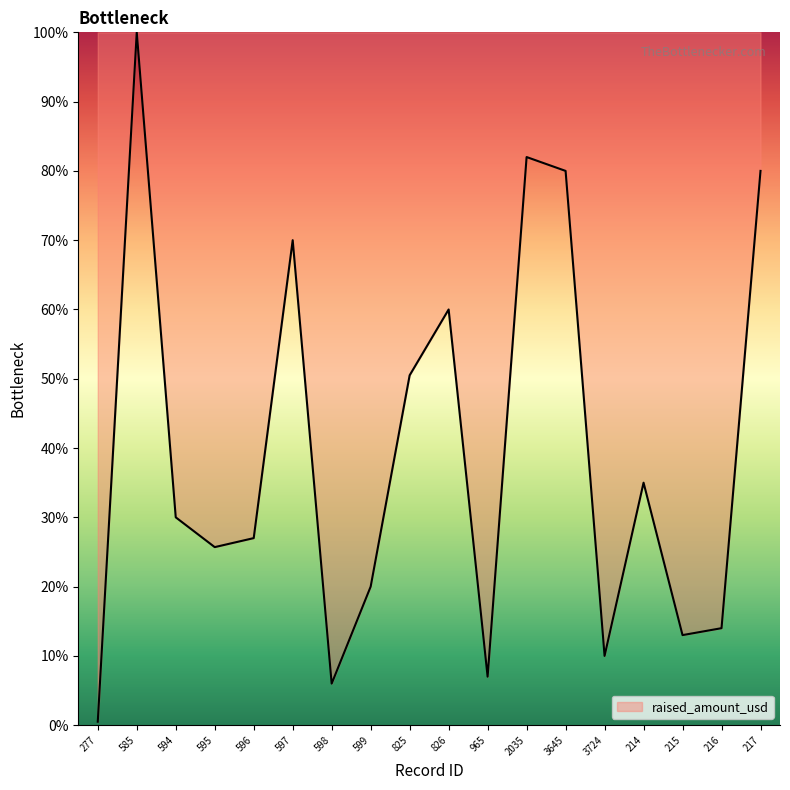

What is the greatest value displayed?

100.0